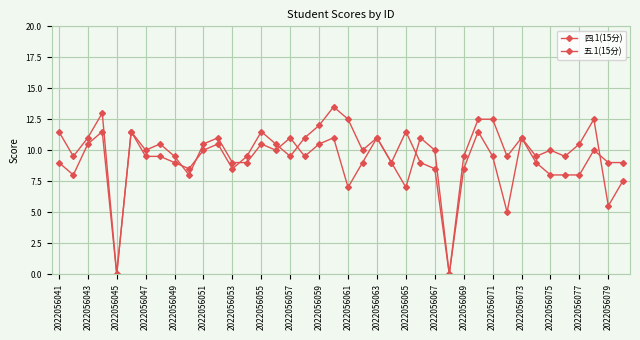

How many interior local peaks does the 五.1(15分) series have?

12